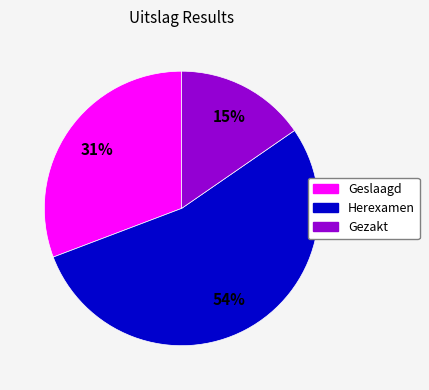

Which has a higher value, Geslaagd or Gezakt?

Geslaagd